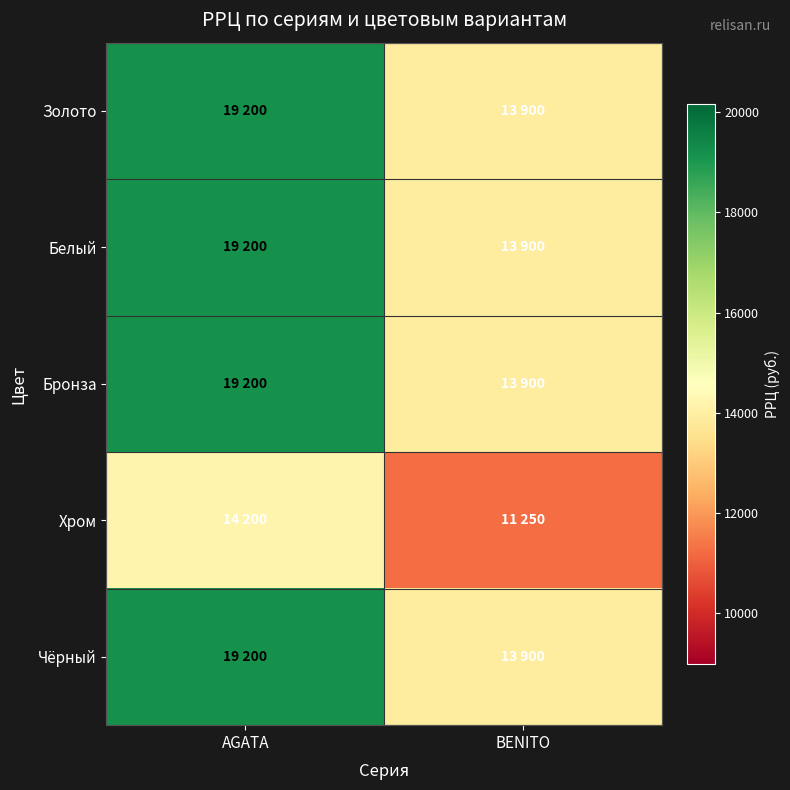

At which category does the chart reach its minimum across all series?

BENITO